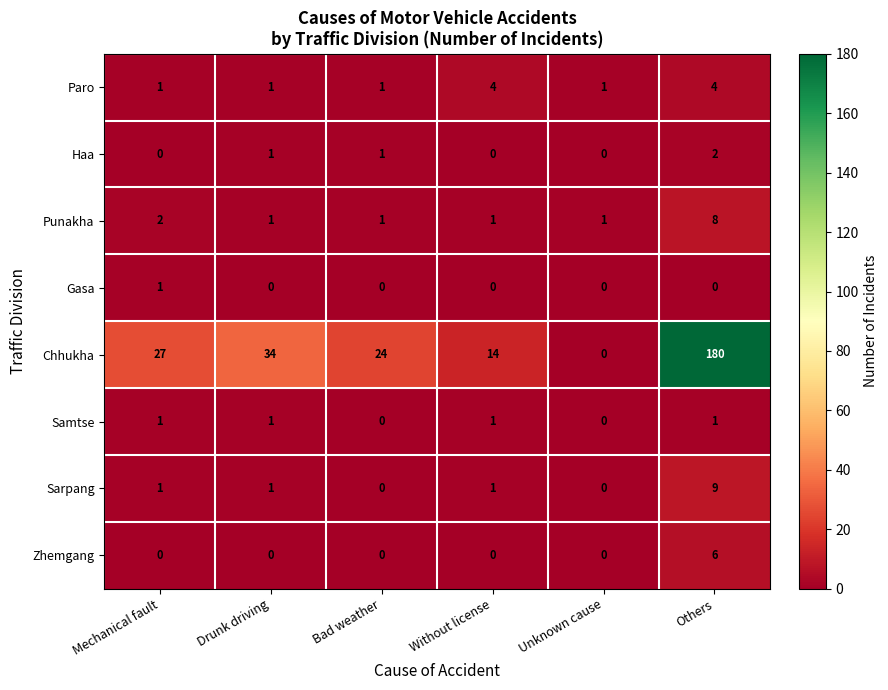

At which label does Zhemgang reach its peak?

Others